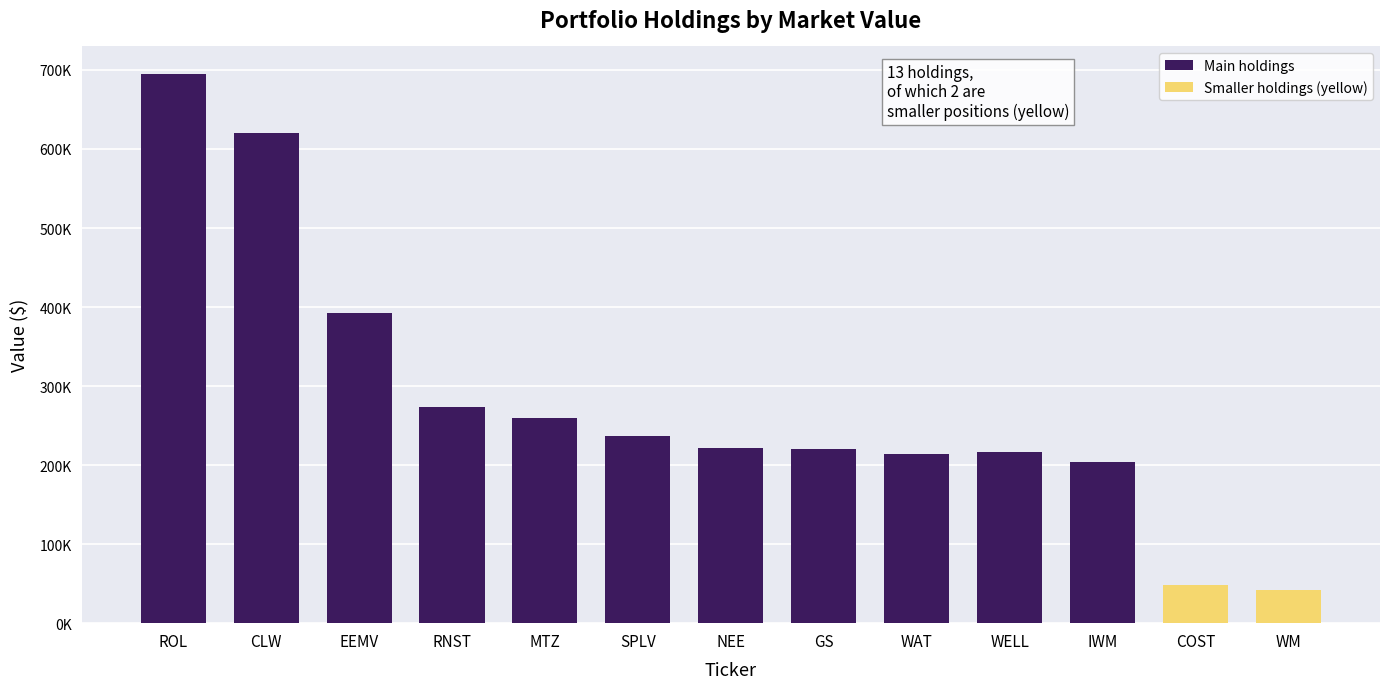

Which label corresponds to the smallest value in the chart?

WM